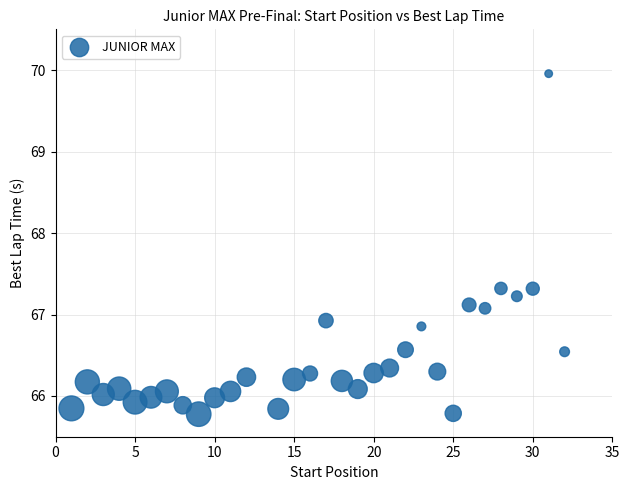

What is the range of Y values (max minus min)?

4.2